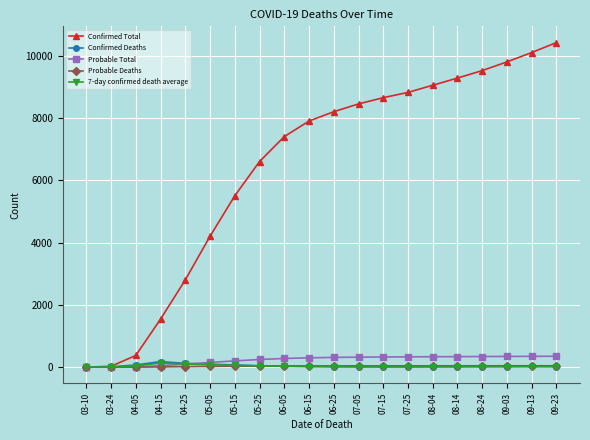

What is the label of the 11th point from the left?

06-25